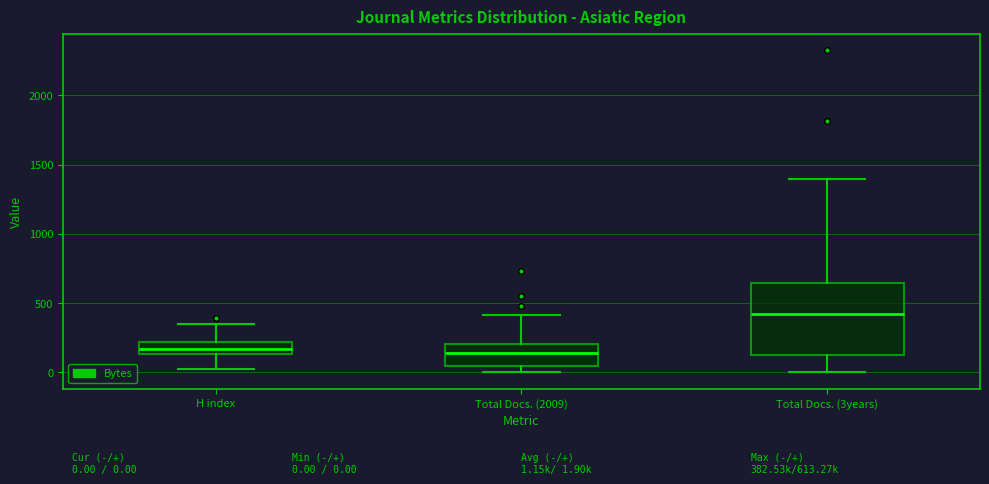

Which box's median line is the highest?

Total Docs. (3years)